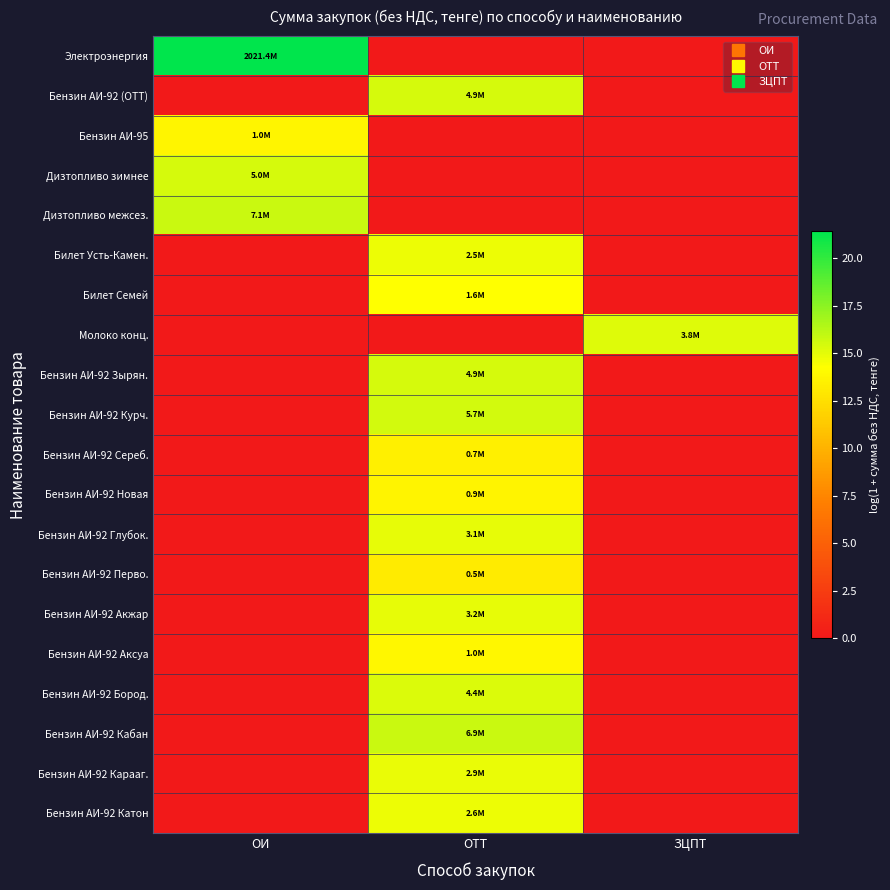

List the series in order of their peak value, lowest first.

Бензин АИ-92 Перво., Бензин АИ-92 Сереб., Бензин АИ-92 Новая, Бензин АИ-95, Бензин АИ-92 Аксуа, Билет Семей, Билет Усть-Камен., Бензин АИ-92 Катон, Бензин АИ-92 Карааг., Бензин АИ-92 Глубок., Бензин АИ-92 Акжар, Молоко конц., Бензин АИ-92 Бород., Бензин АИ-92 (ОТТ), Бензин АИ-92 Зырян., Дизтопливо зимнее, Бензин АИ-92 Курч., Бензин АИ-92 Кабан, Дизтопливо межсез., Электроэнергия